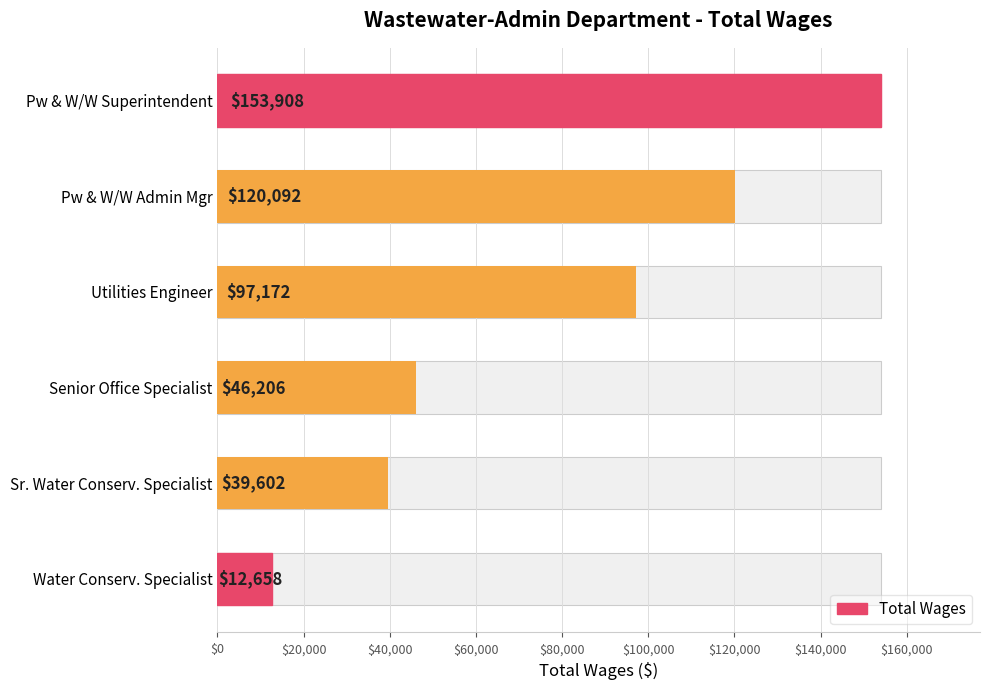

Count the number of categories in the chart.

6